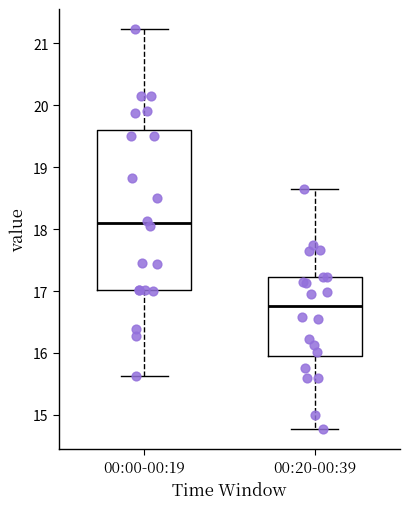

Reading left to right, transcribe this box plot: for each box, give where its median line is, the range the box spans, and where its two whiskers end, as read against the y-axis. The values are not printed on the chart, so give them approximately, as read against the axis.

00:00-00:19: median 18.1, box 17.0 to 19.6, whiskers 15.6 to 21.2
00:20-00:39: median 16.8, box 16.0 to 17.2, whiskers 14.8 to 18.7